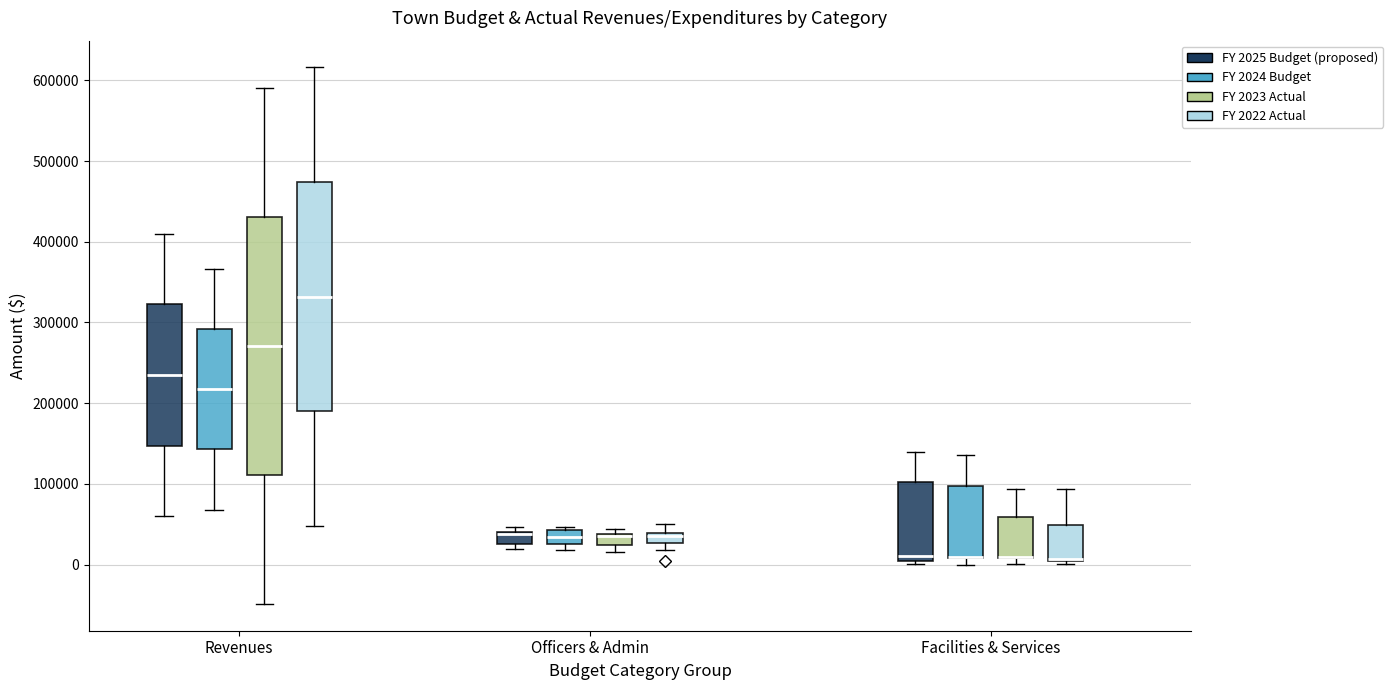

Comparing the boxes themselves (not the whiskers), which one is the tallest?

Revenues (FY 2023 Actual)